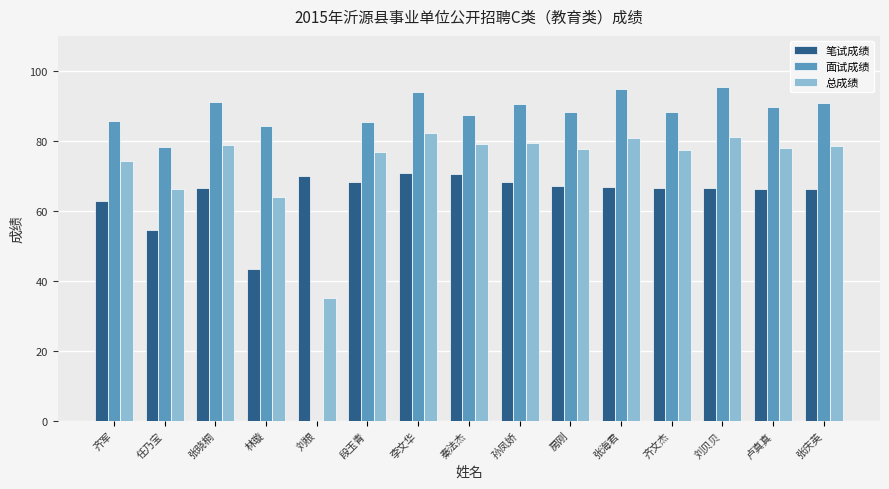

Are the bars horizontal?

No